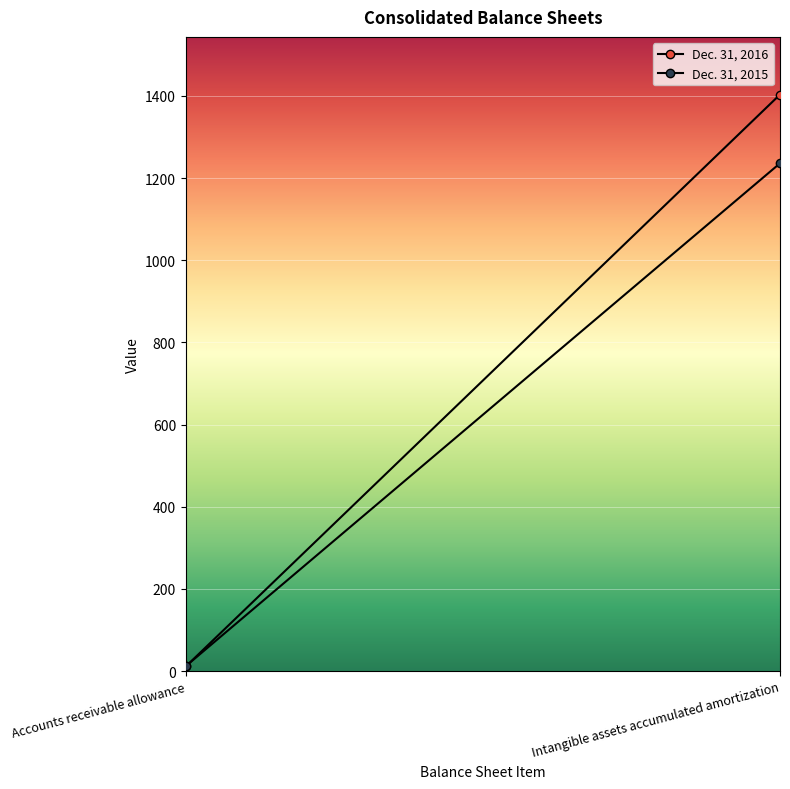

At how many categories does at least one series exceed 309?

1